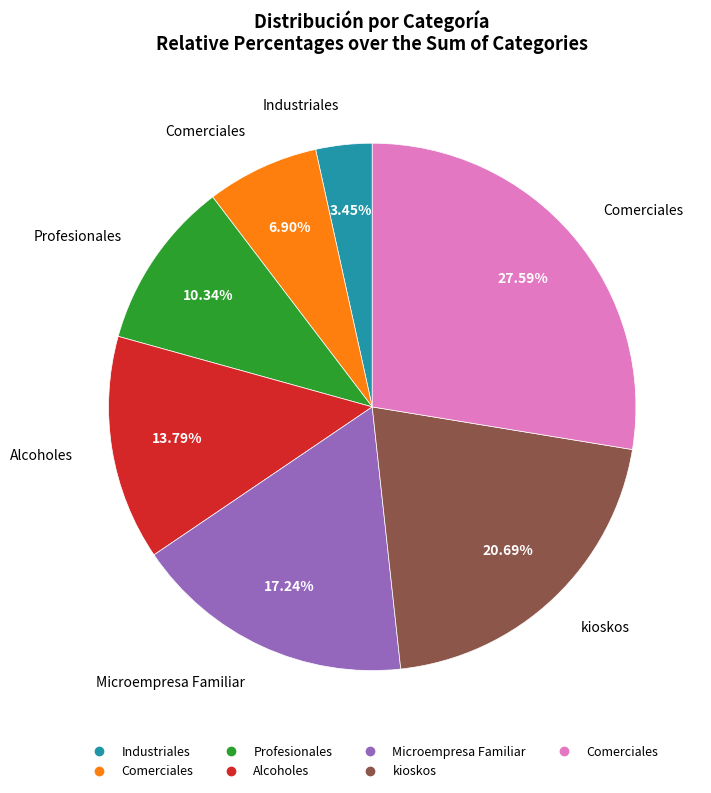

Is there a majority slice in this chart?

No